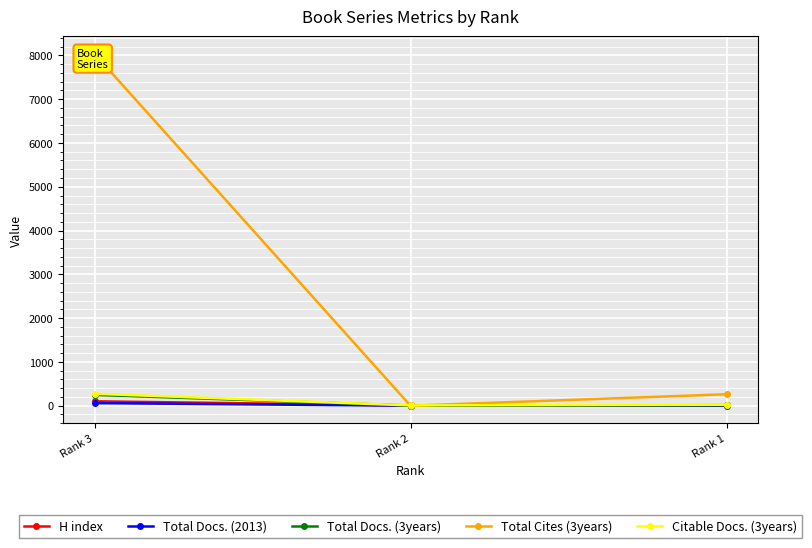

Reading left to right, list all the values displayed in this chart.

H index: Rank 3=101	Rank 2=6	Rank 1=12
Total Docs. (2013): Rank 3=60	Rank 2=0	Rank 1=3
Total Docs. (3years): Rank 3=248	Rank 2=4	Rank 1=12
Total Cites (3years): Rank 3=8036	Rank 2=0	Rank 1=262
Citable Docs. (3years): Rank 3=273	Rank 2=7	Rank 1=22